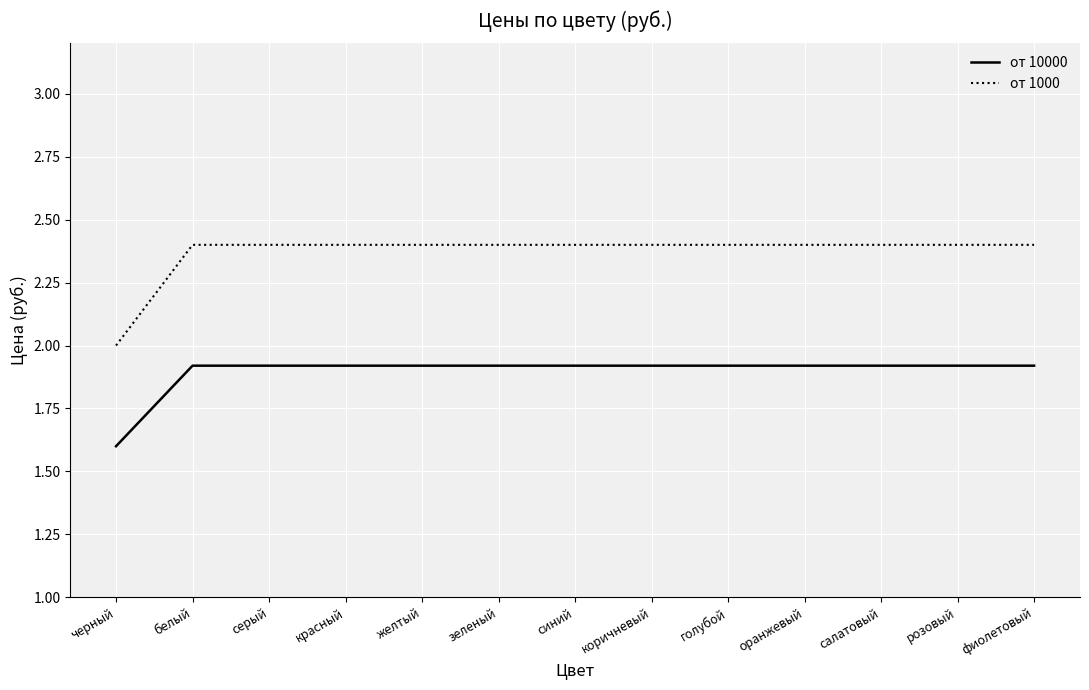

True or false: от 1000 and от 10000 cross at least once.

False